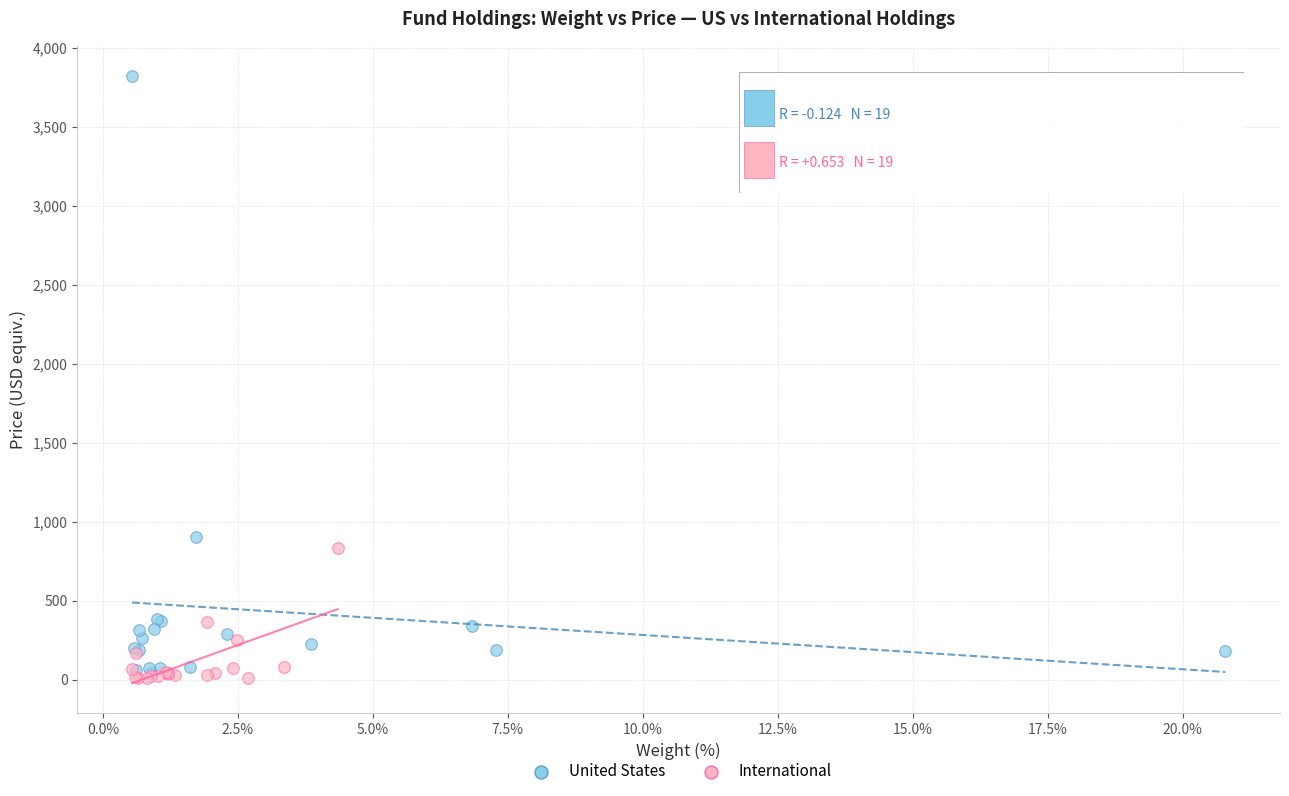

Which series reaches the maximum Y coordinate?

United States